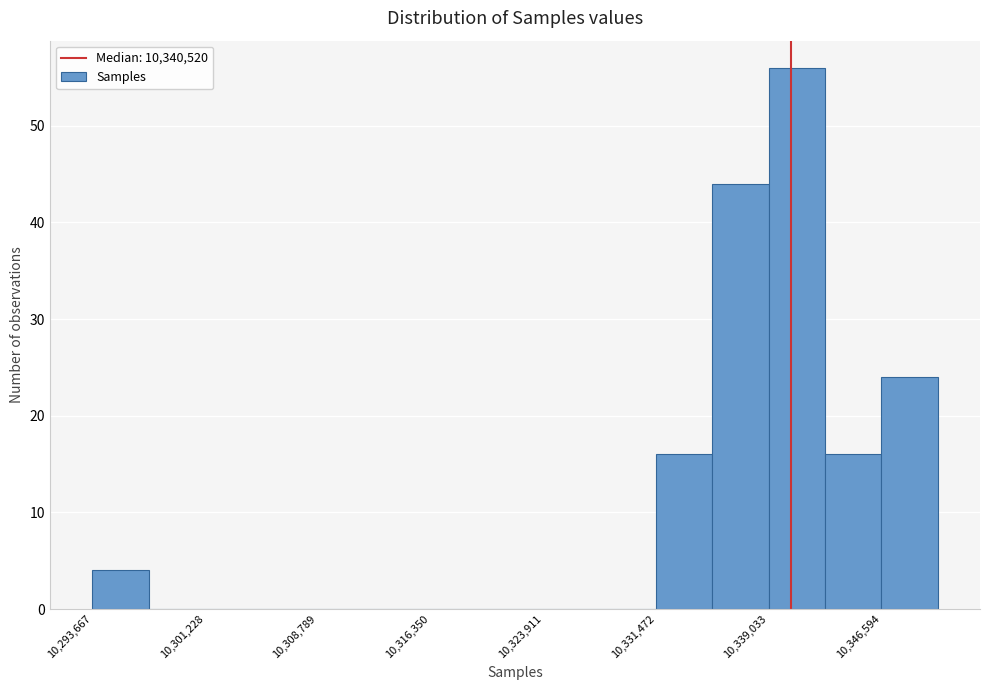

Around what value on the x-axis is the tallest bar? Give the approximate position of its centre, as read against the axis.

10341000